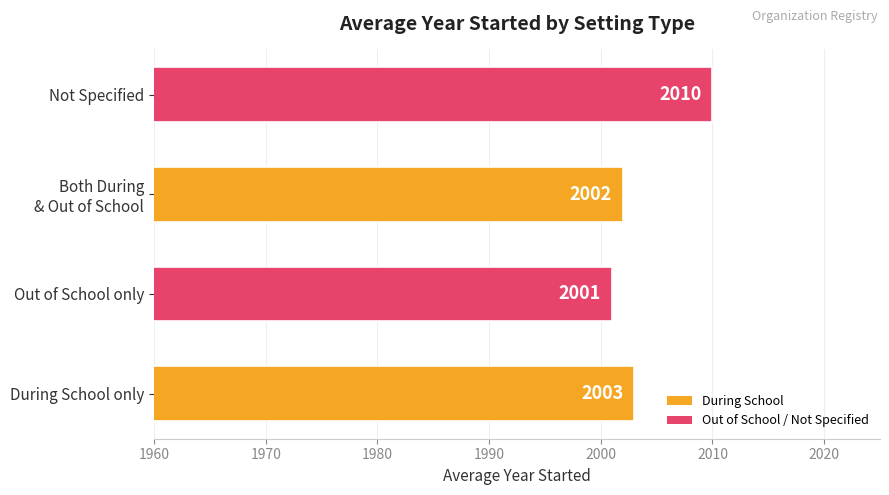

Reading top to bottom, what are all the values shown in this chart?

2010	2002	2001	2003